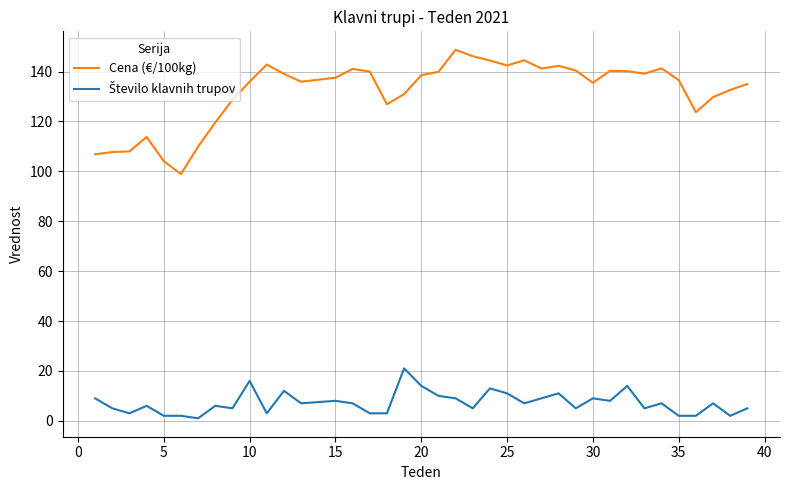

Which series has the largest total across all categories?

Cena (€/100kg)